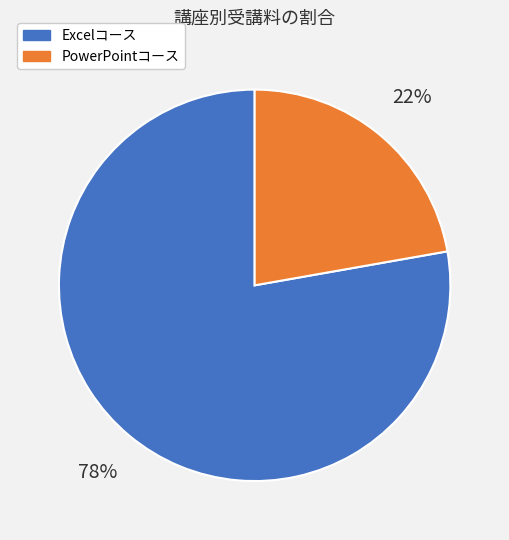

To the nearest percent, what is the average slice percentage?

50%